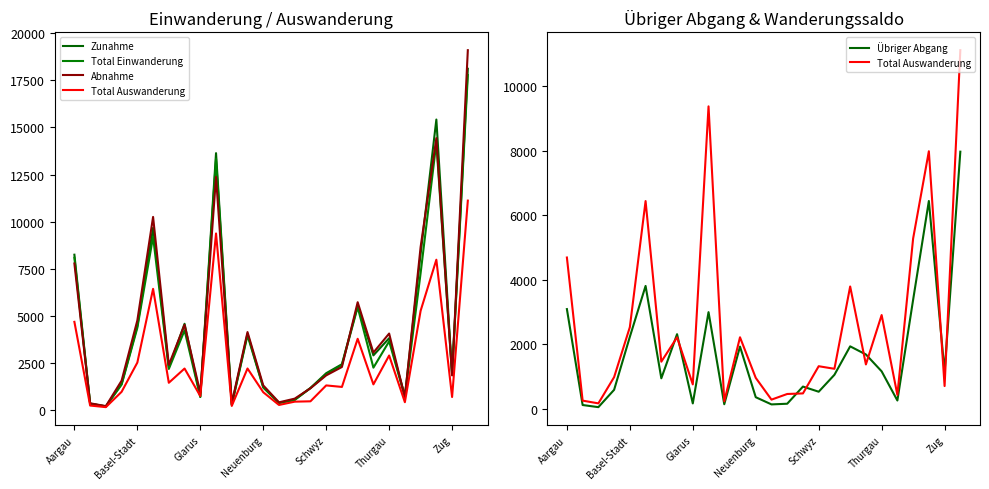

True or false: Total Einwanderung has a value of 1894 at Zug.

True